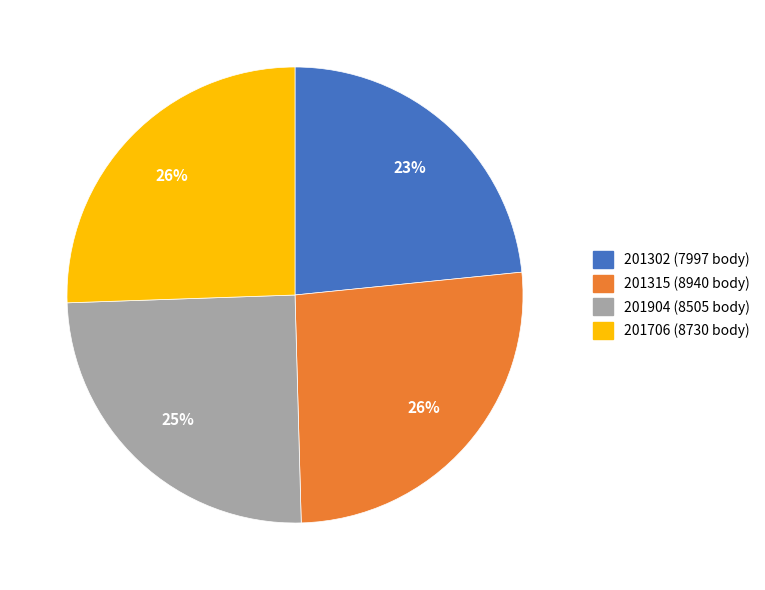

Between 201706 and 201904, which is larger?

201706